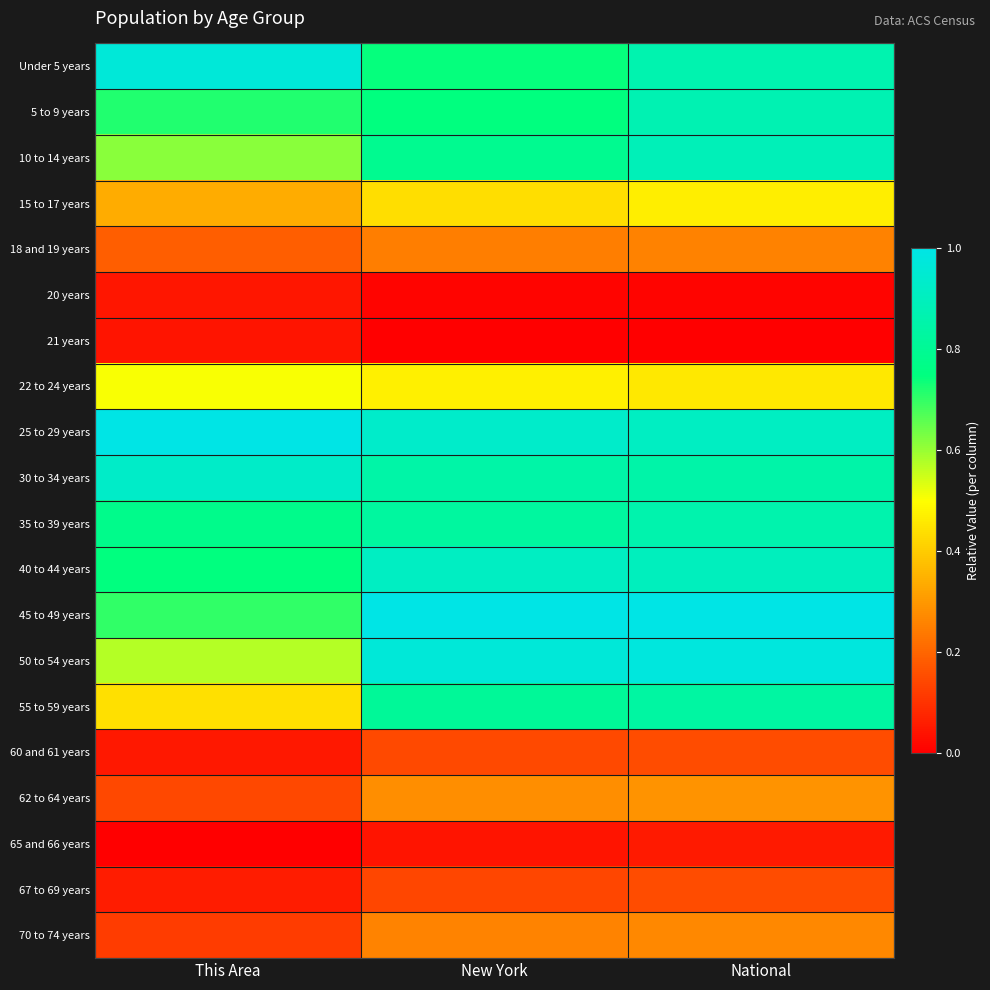

Reading left to right, extract all data points from this chart.

Under 5 years: This Area=1.0	New York=0.7	National=0.9
5 to 9 years: This Area=0.7	New York=0.7	National=0.9
10 to 14 years: This Area=0.6	New York=0.8	National=0.9
15 to 17 years: This Area=0.3	New York=0.4	National=0.5
18 and 19 years: This Area=0.2	New York=0.2	National=0.3
20 years: This Area=0.0	New York=0.0	National=0.0
21 years: This Area=0.0	New York=0.0	National=0.0
22 to 24 years: This Area=0.5	New York=0.5	National=0.5
25 to 29 years: This Area=1.0	New York=0.9	National=0.9
30 to 34 years: This Area=0.9	New York=0.8	National=0.9
35 to 39 years: This Area=0.8	New York=0.8	National=0.9
40 to 44 years: This Area=0.7	New York=0.9	National=0.9
45 to 49 years: This Area=0.7	New York=1.0	National=1.0
50 to 54 years: This Area=0.6	New York=1.0	National=1.0
55 to 59 years: This Area=0.4	New York=0.8	National=0.8
60 and 61 years: This Area=0.0	New York=0.1	National=0.2
62 to 64 years: This Area=0.1	New York=0.3	National=0.3
65 and 66 years: This Area=0.0	New York=0.0	National=0.1
67 to 69 years: This Area=0.1	New York=0.1	National=0.2
70 to 74 years: This Area=0.1	New York=0.3	National=0.3